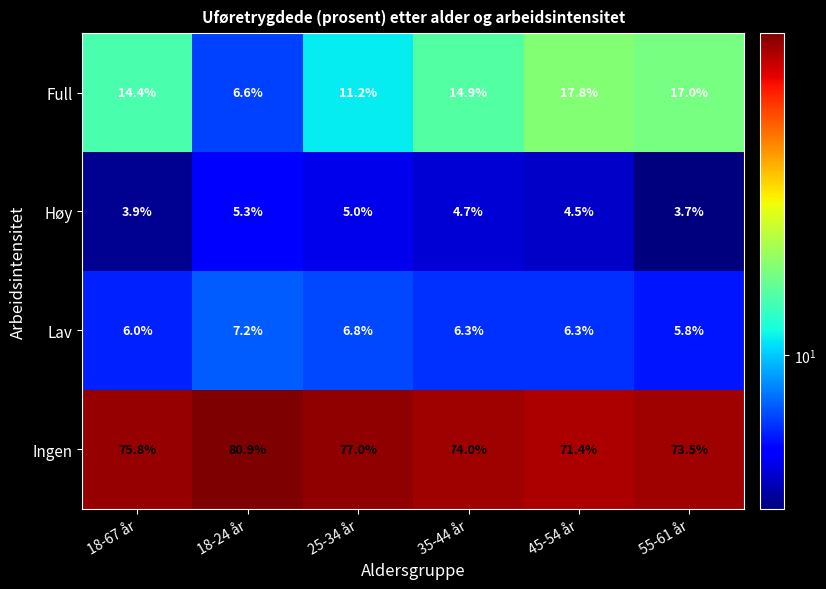

Which series has the largest range (max minus min)?

Full